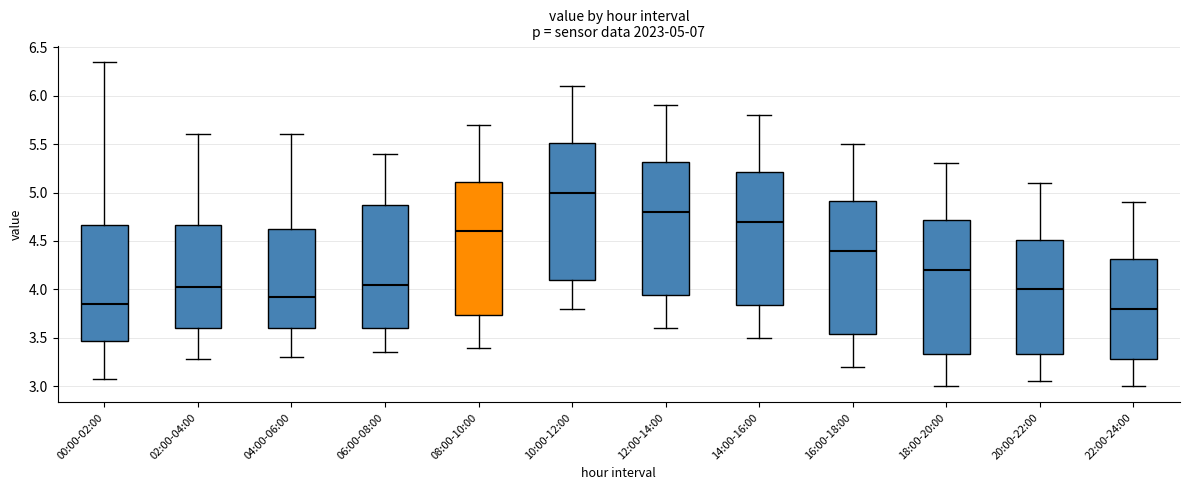

Which box has the highest median line?

10:00-12:00